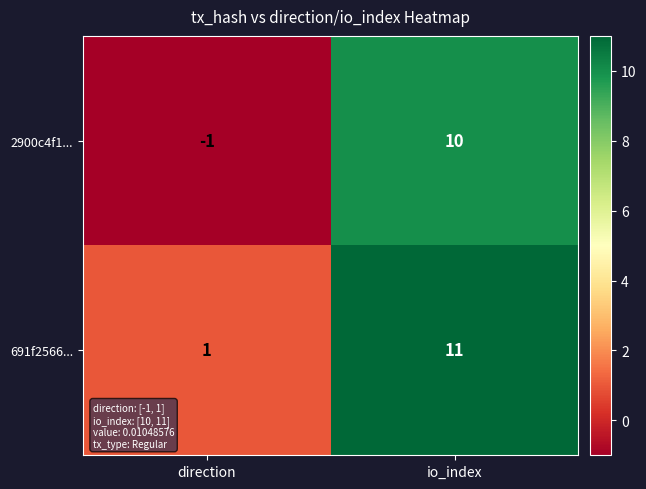

Reading right to left, what are all the values shown in this chart?

2900c4f1...: 10	-1
691f2566...: 11	1